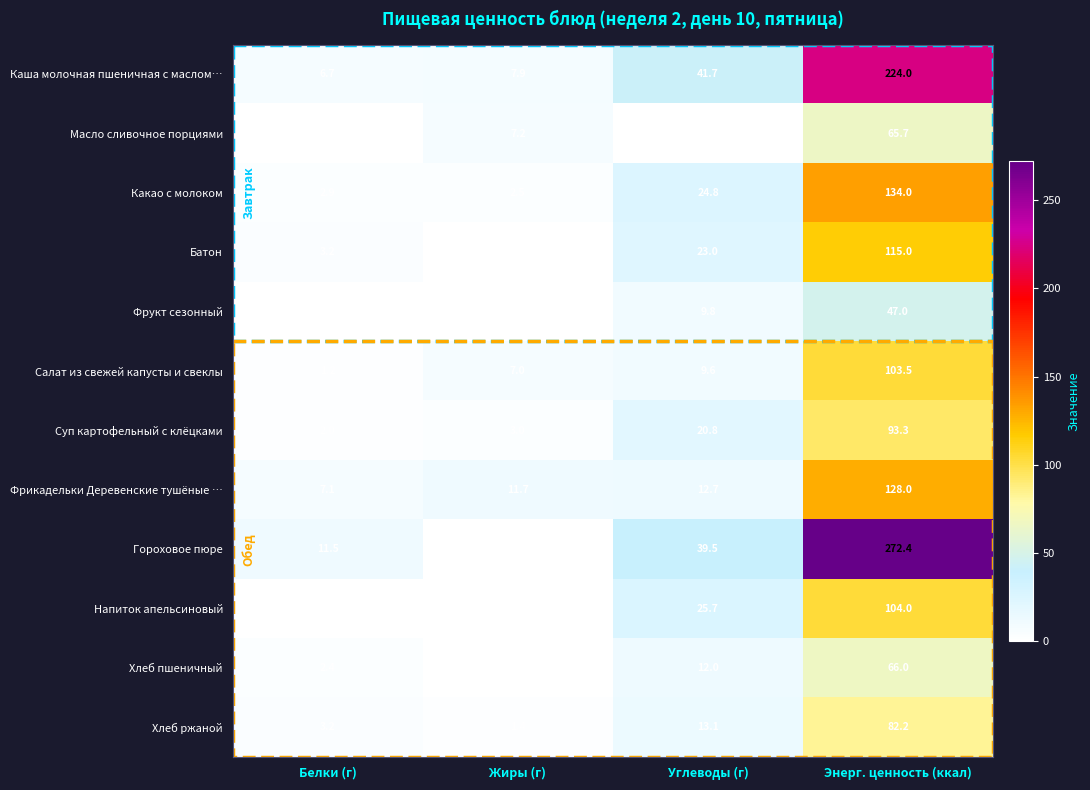

What is the greatest value displayed?

272.4